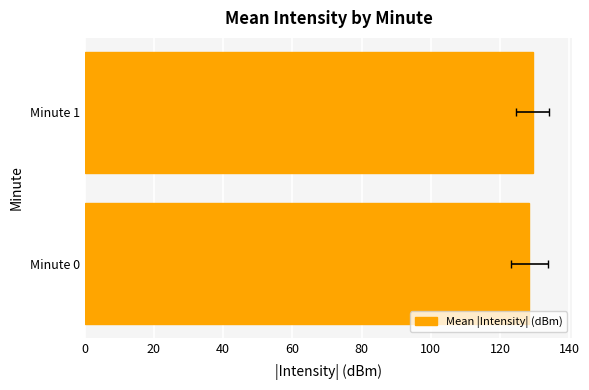

How many values are between 128 and 129?

1